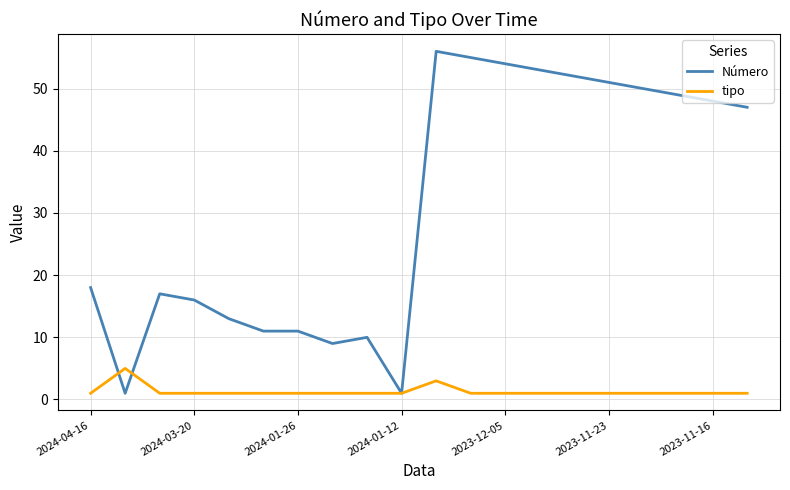

Which series has the widest spread of values?

Número